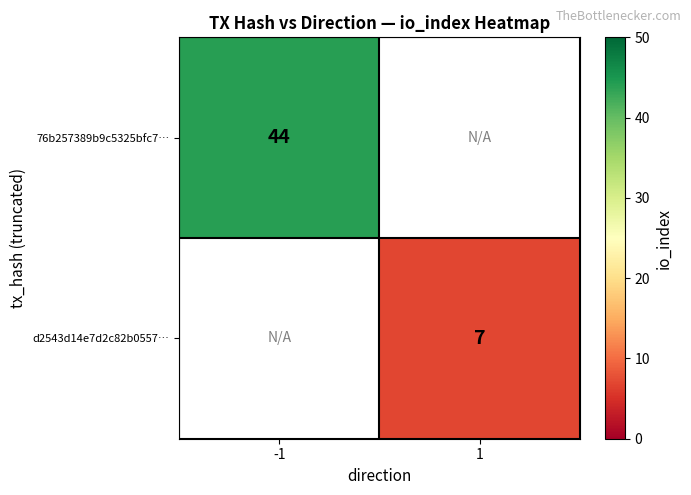

Is it true that d2543d14e7d2c82b0557… equals 3 at 1?

False